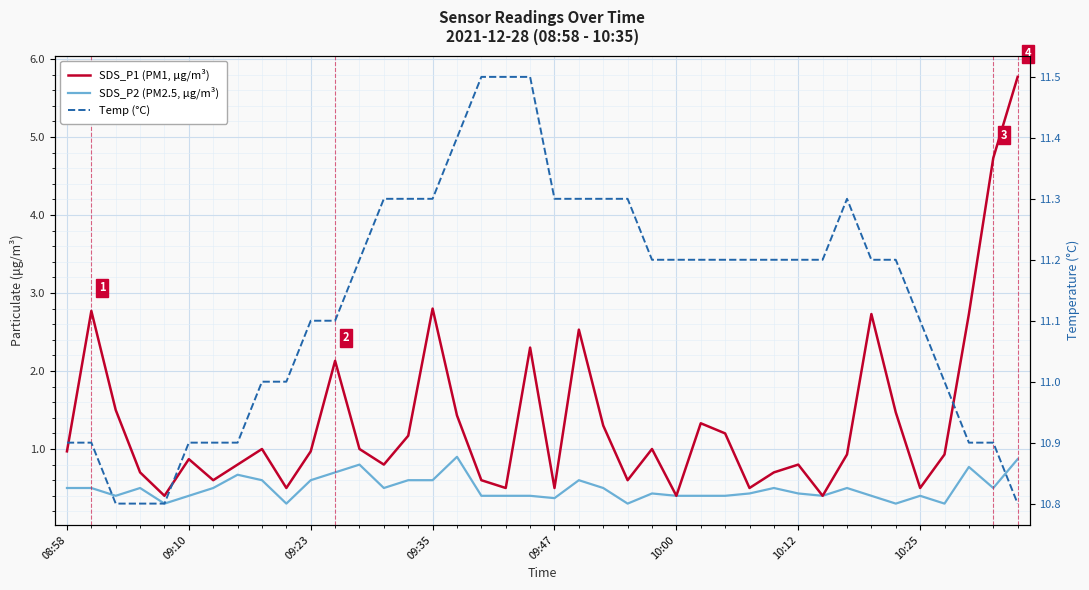

Rank the series by their maximum value, from highest to lowest.

Temp (°C), SDS_P1 (PM1, μg/m³), SDS_P2 (PM2.5, μg/m³)